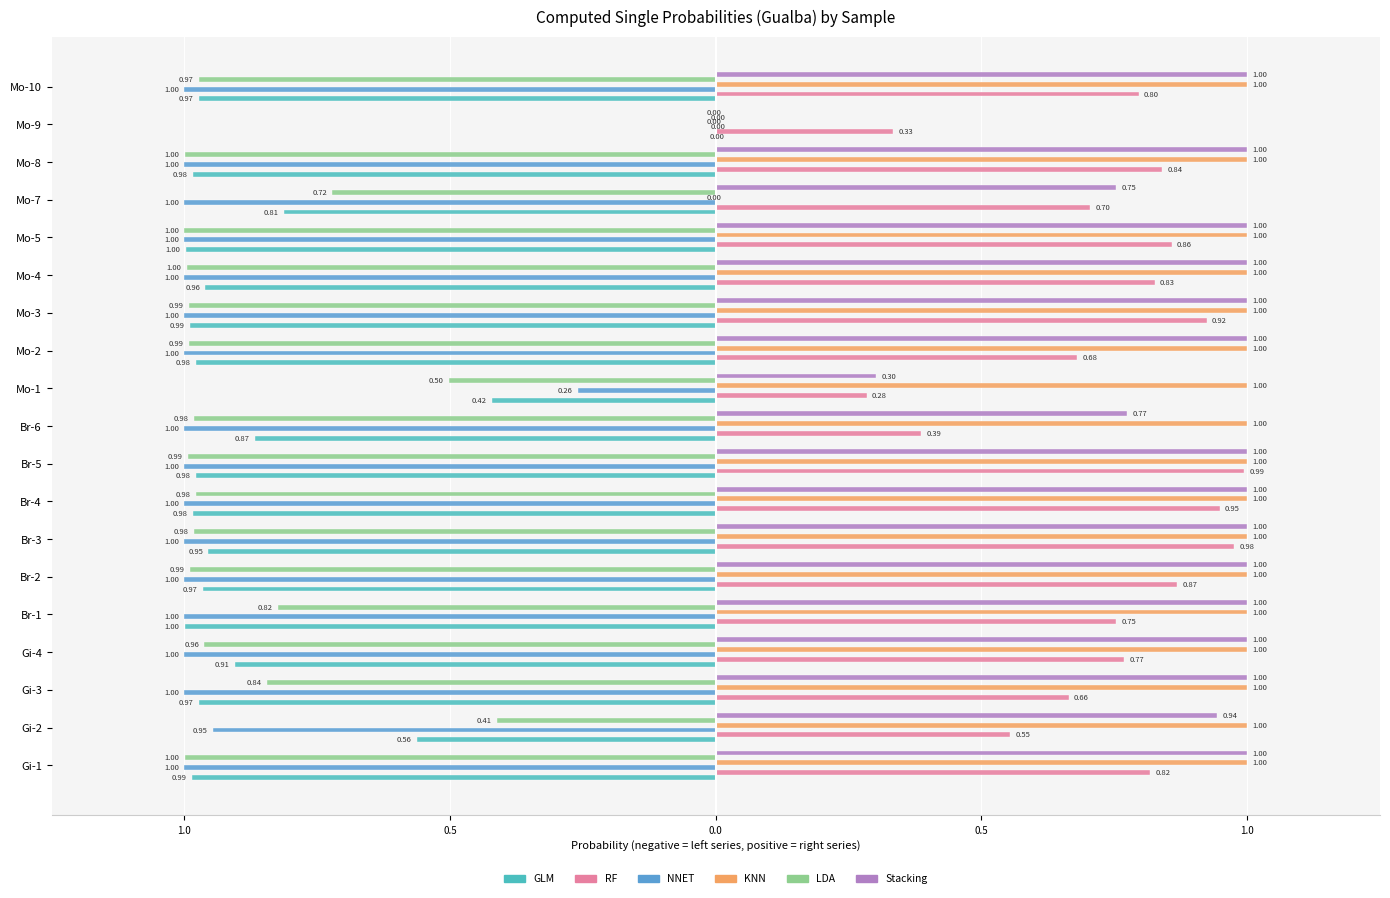

At how many categories does at least one series exceed 0?

19